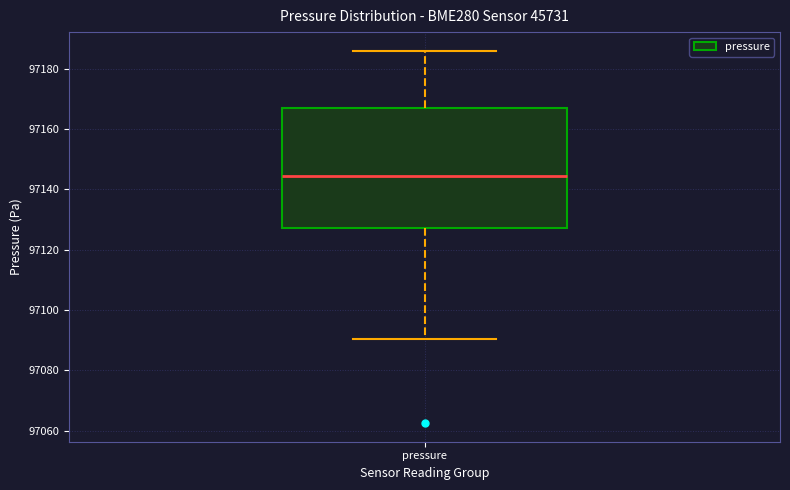

Transcribe this box plot: give where the median line is, the range the box spans, and where the two whiskers end, as read against the y-axis. The values are not printed on the chart, so give them approximately, as read against the axis.

median 97144, box 97128 to 97168, whiskers 97090 to 97186